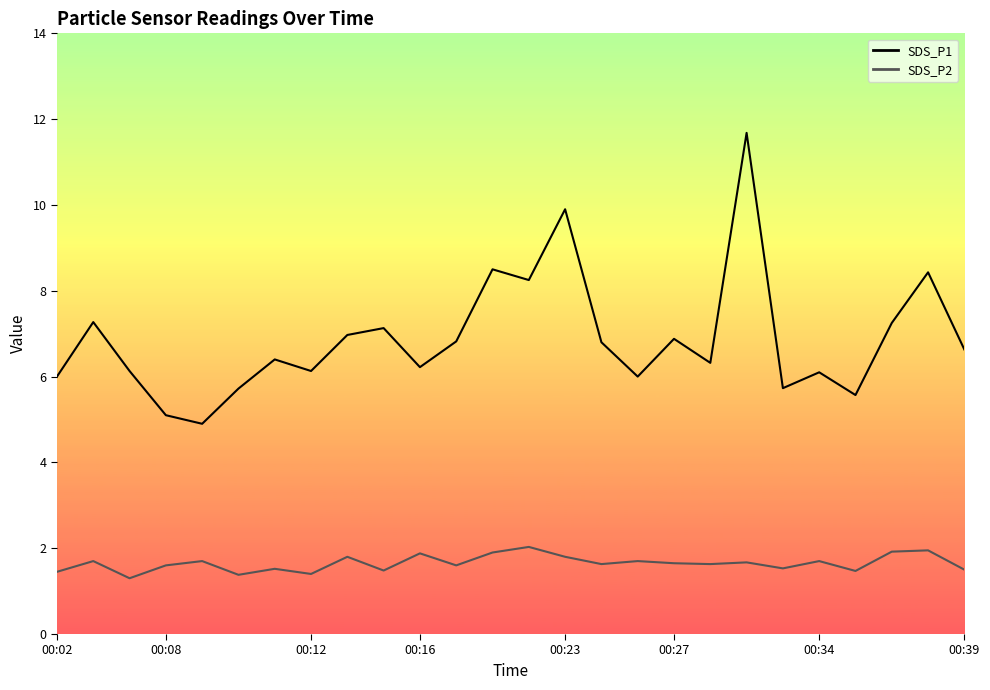

Is this an area chart (filled region under the line)?

No